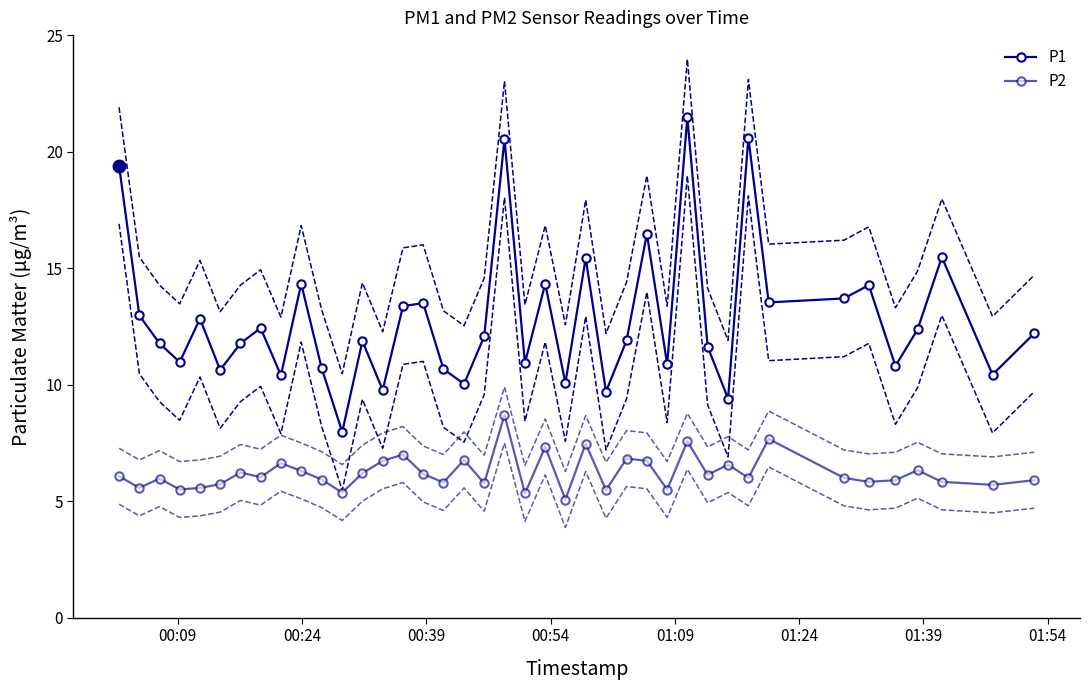

True or false: P2 has a value of 11.3 at 17.

False